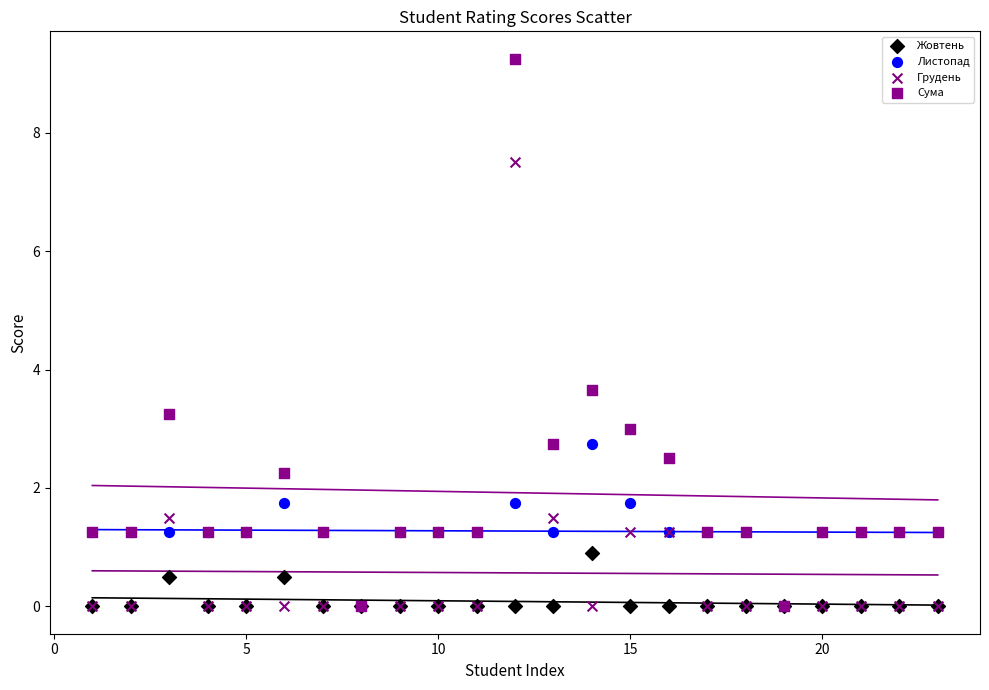

What are all the series names shown in the legend?

Жовтень, Листопад, Грудень, Сума